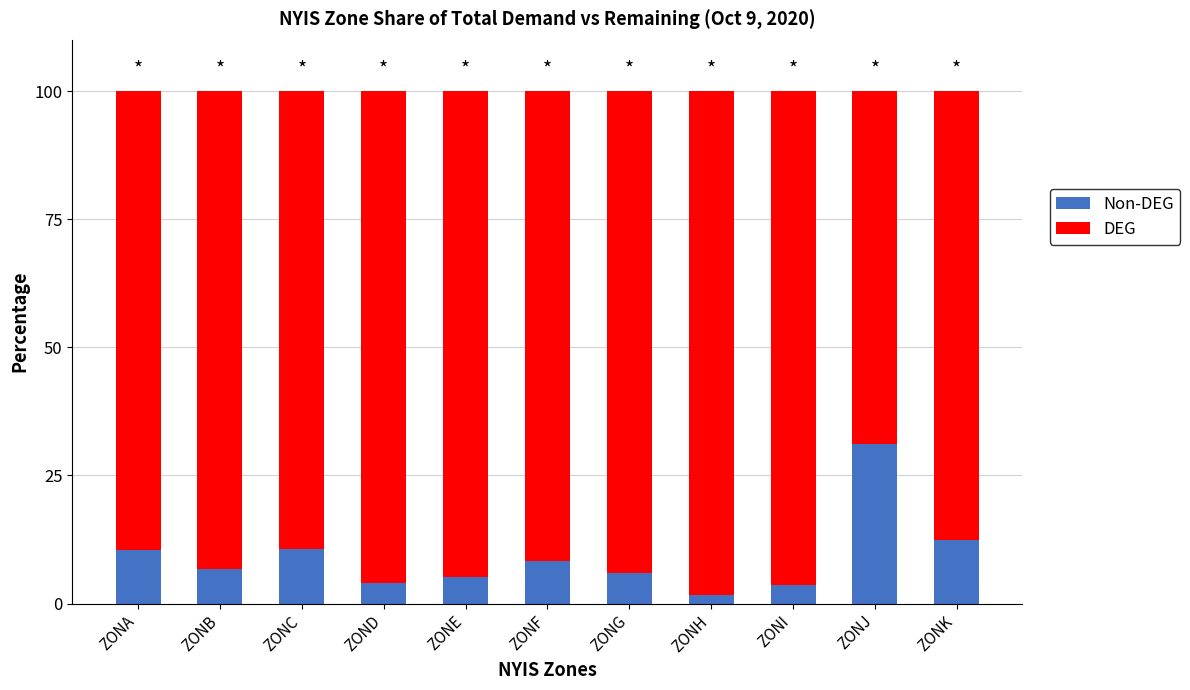

How many data points does each series have?

11